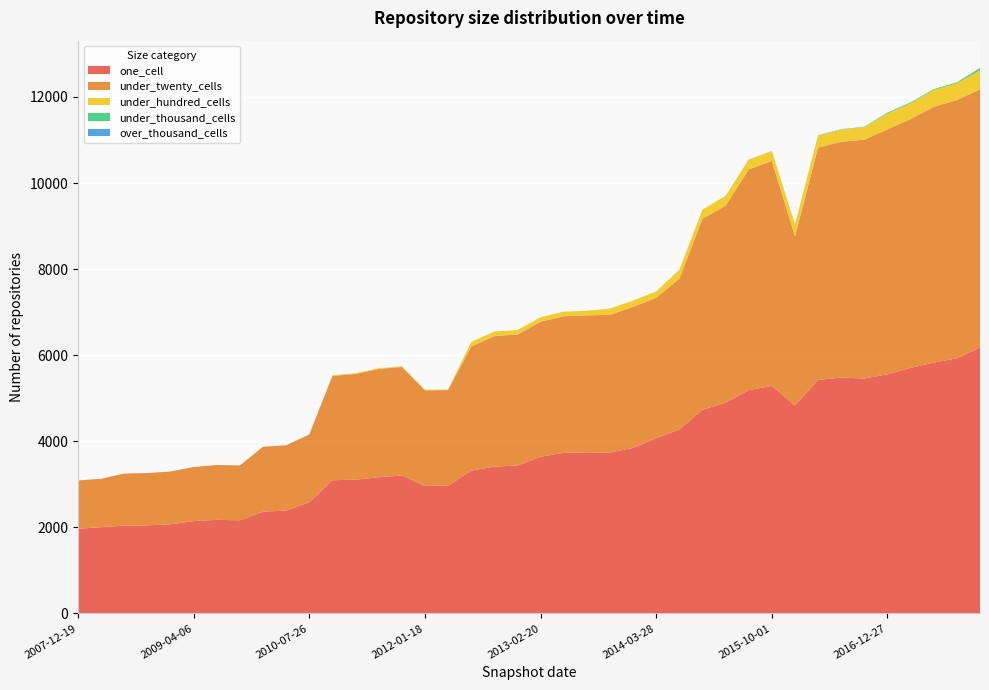

Reading left to right, list all the values displayed in this chart.

one_cell: 1968	2005	2039	2047	2071	2146	2174	2164	2366	2389	2583	3095	3108	3164	3206	2962	2967	3318	3412	3436	3642	3732	3743	3737	3847	4071	4274	4734	4896	5188	5287	4832	5426	5480	5458	5558	5706	5829	5927	6177
under_twenty_cells: 1121	1124	1212	1214	1227	1256	1274	1276	1507	1519	1575	2424	2456	2517	2520	2222	2222	2883	3032	3043	3135	3174	3183	3199	3275	3264	3506	4436	4579	5128	5226	3926	5400	5479	5550	5690	5781	5943	6000	6002
under_hundred_cells: 0	0	0	0	0	0	0	0	1	1	1	16	16	16	16	15	15	106	106	106	105	106	105	148	148	145	204	212	225	229	231	272	279	282	292	369	369	390	394	440
under_thousand_cells: 0	0	0	0	0	0	0	0	0	0	0	0	0	0	0	0	0	0	0	0	0	0	0	0	0	0	1	1	1	1	1	9	9	9	10	20	20	20	20	55
over_thousand_cells: 0	0	0	0	0	0	0	0	0	0	0	0	0	0	0	0	0	0	0	0	0	0	0	0	0	0	0	0	0	0	0	0	0	0	0	0	0	0	0	0